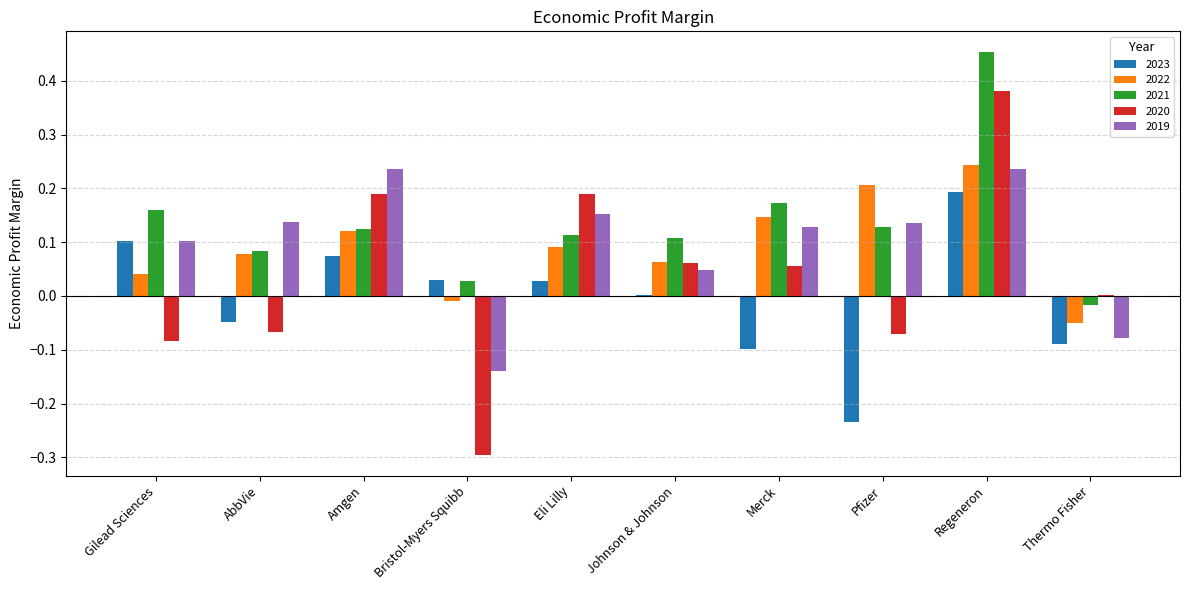

How many groups of bars are there?

10